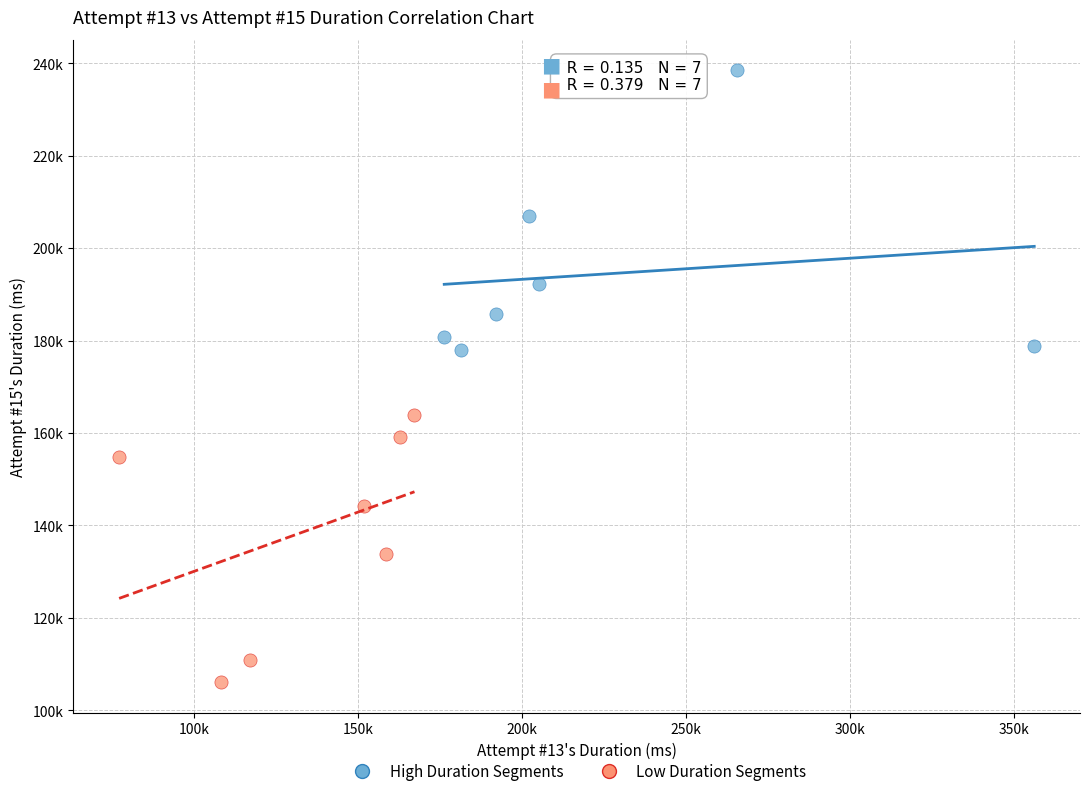

Which series has the largest Y range (max minus min)?

High Duration Segments